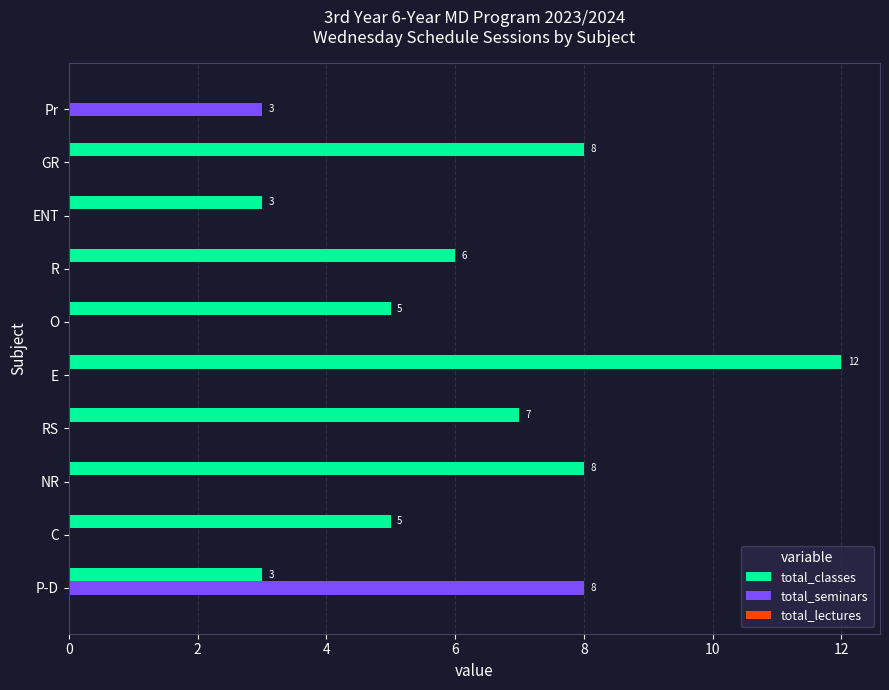

How many series are shown in this chart?

2